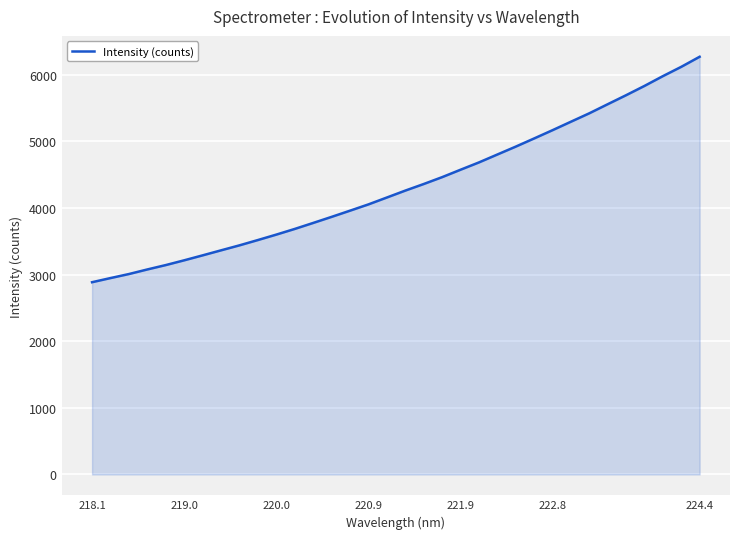

What is the difference between the second highest and minimum values?

3231.7